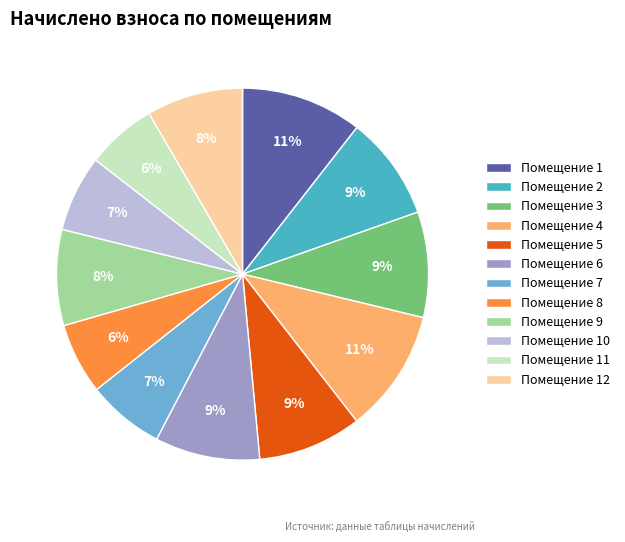

How many segments does this pie chart have?

12